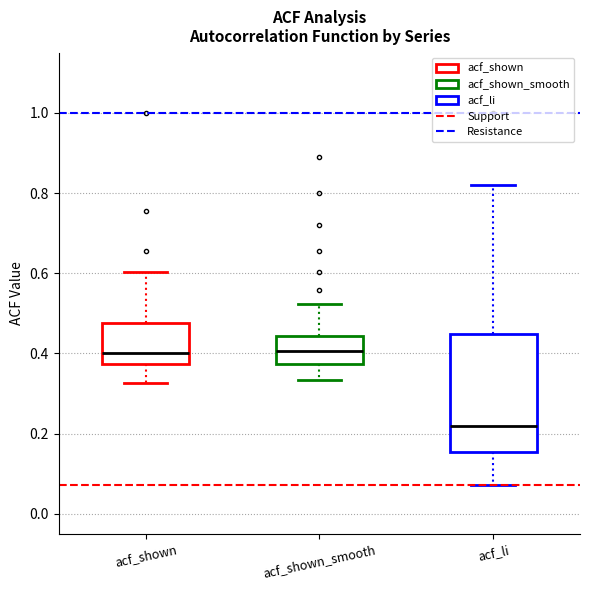

Reading left to right, transcribe this box plot: for each box, give where its median line is, the range the box spans, and where its two whiskers end, as read against the y-axis. The values are not printed on the chart, so give them approximately, as read against the axis.

acf_shown: median 0.40, box 0.38 to 0.48, whiskers 0.32 to 0.60
acf_shown_smooth: median 0.40, box 0.38 to 0.44, whiskers 0.34 to 0.52
acf_li: median 0.22, box 0.16 to 0.44, whiskers 0.08 to 0.82